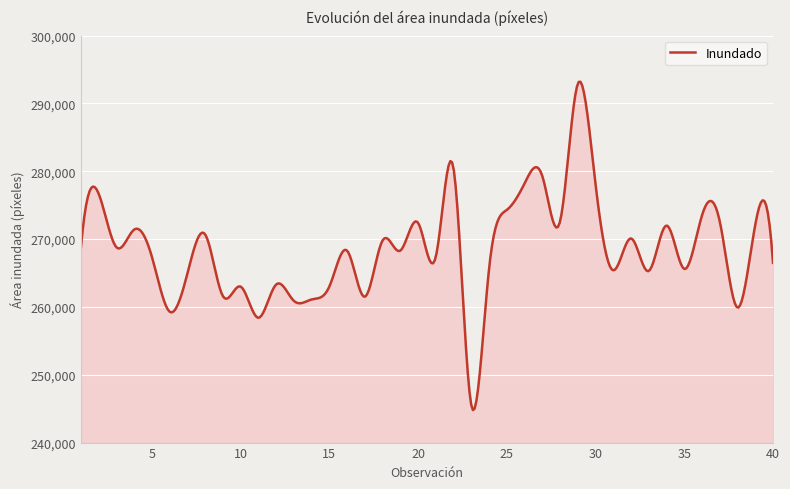

Count the number of categories in the chart.

400